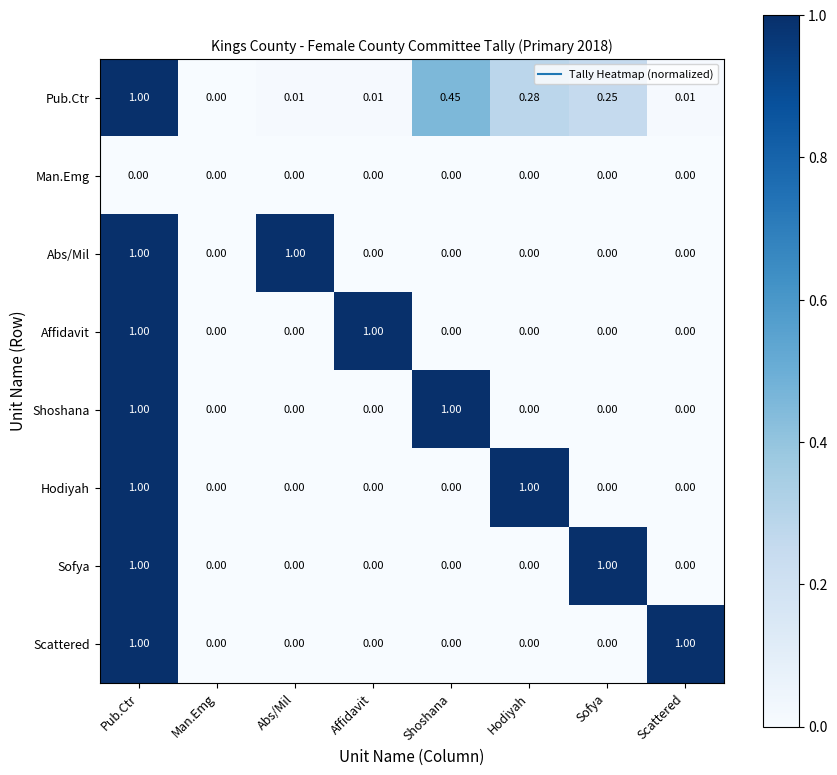

At which category is the sum across all series the highest?

Pub.Ctr